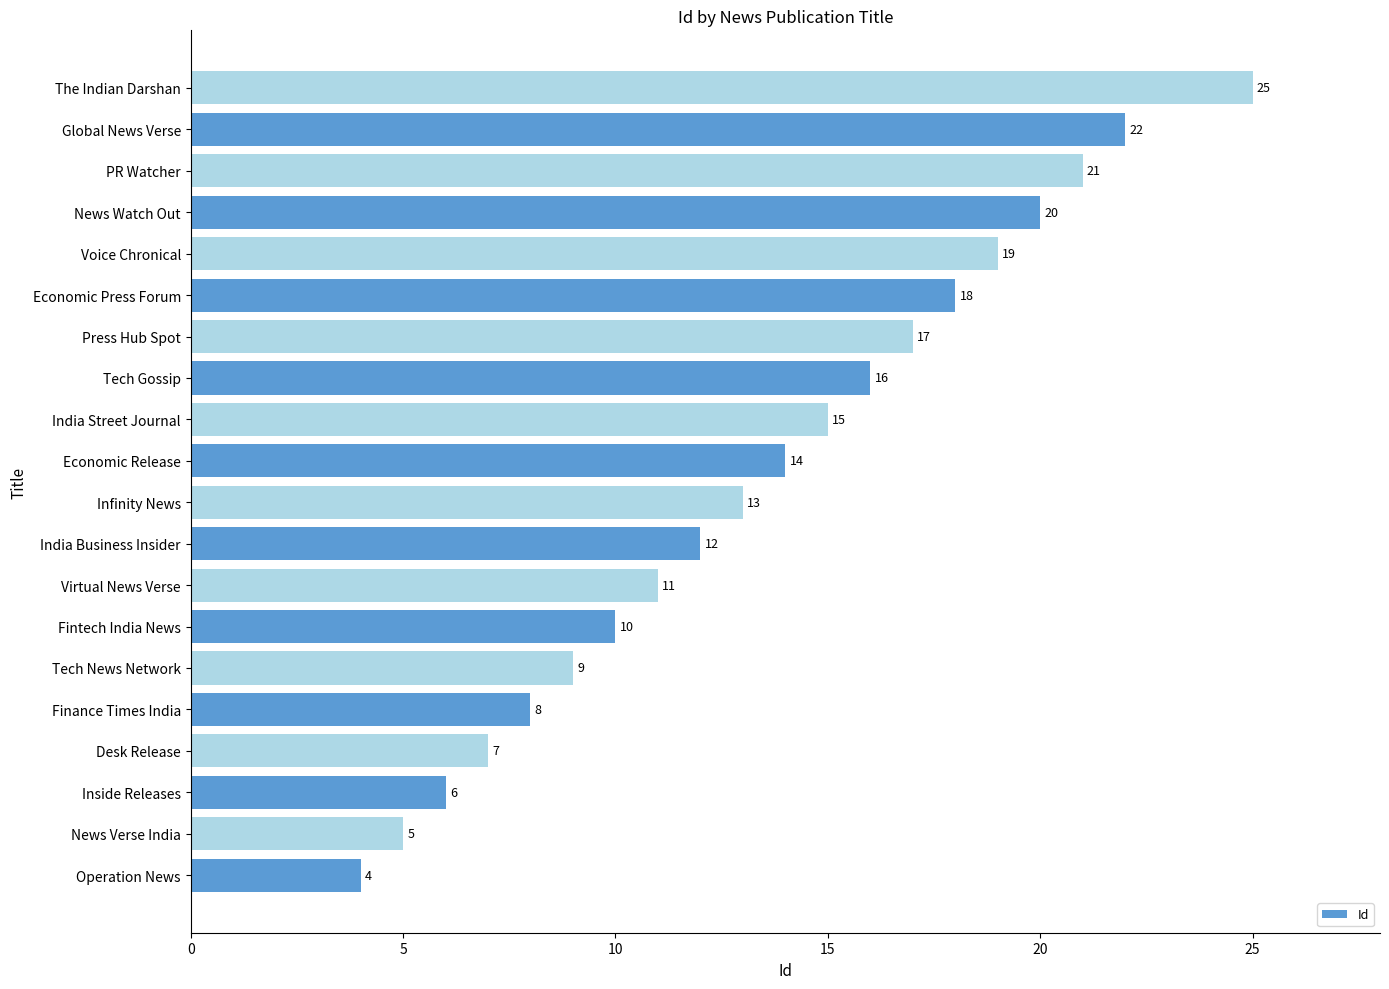

List the labels in order of value, smallest first.

Operation News, News Verse India, Inside Releases, Desk Release, Finance Times India, Tech News Network, Fintech India News, Virtual News Verse, India Business Insider, Infinity News, Economic Release, India Street Journal, Tech Gossip, Press Hub Spot, Economic Press Forum, Voice Chronical, News Watch Out, PR Watcher, Global News Verse, The Indian Darshan